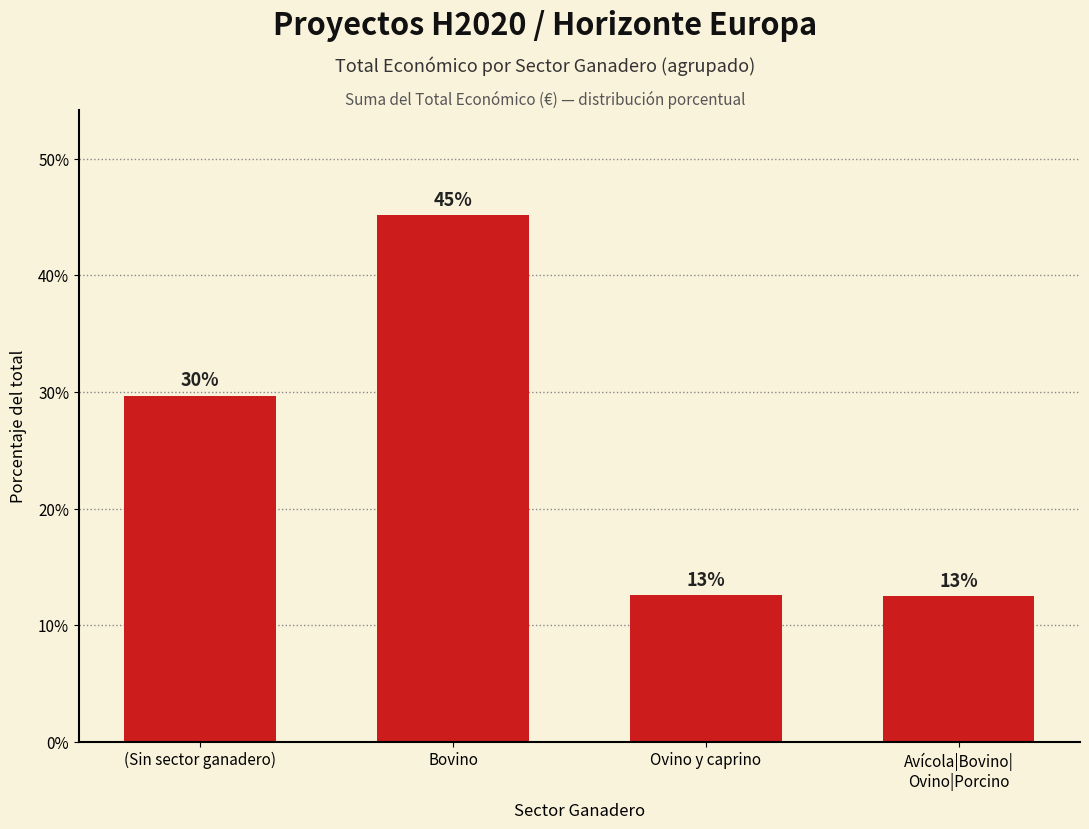

What value does the data have at (Sin sector ganadero)?

29.7